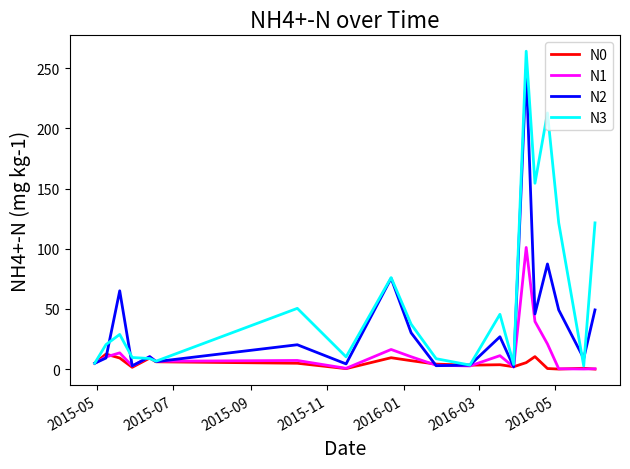

Rank the series by their average value, from highest to lowest.

N3, N2, N1, N0